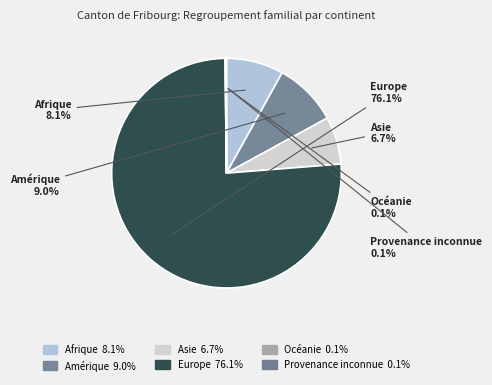

What percentage is NOT represented by Afrique?

91.9%